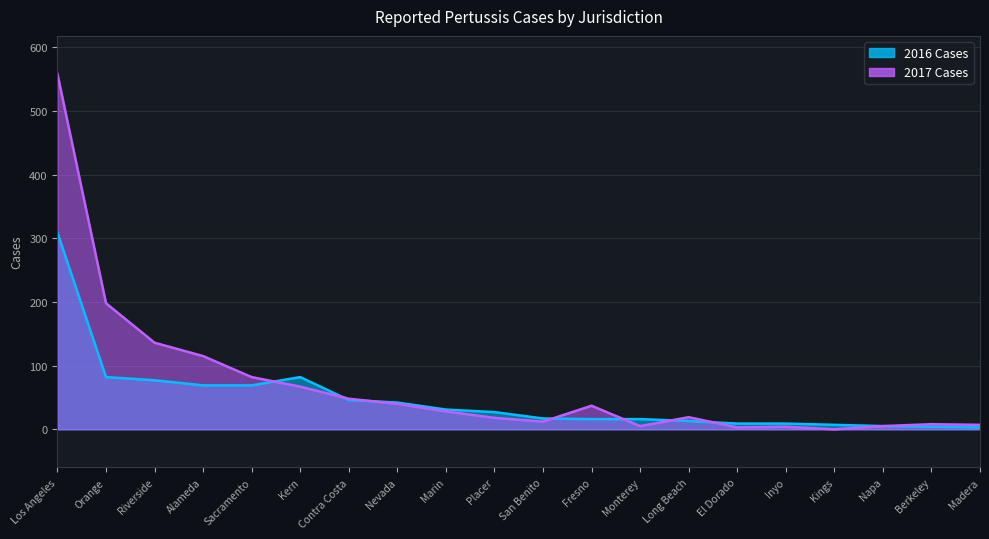

How many lines are shown in the chart?

2